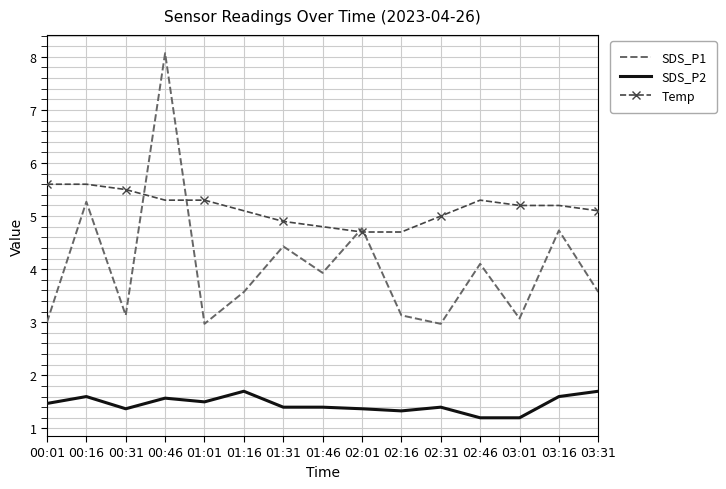

What is the highest value of the Temp series?

5.6